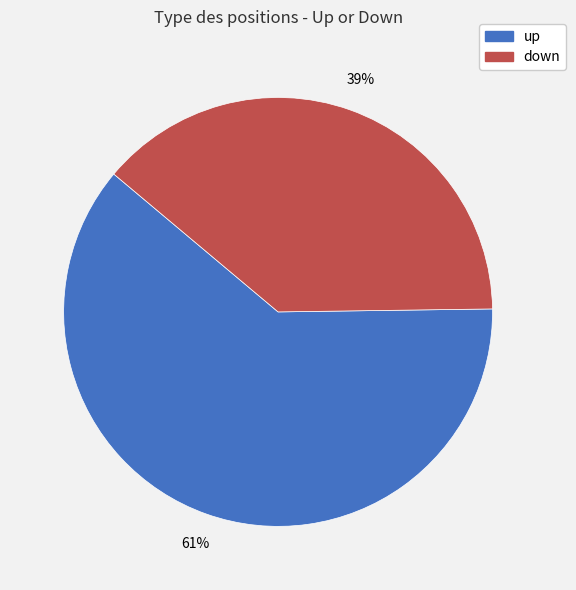

What is the largest slice in the pie chart?

up